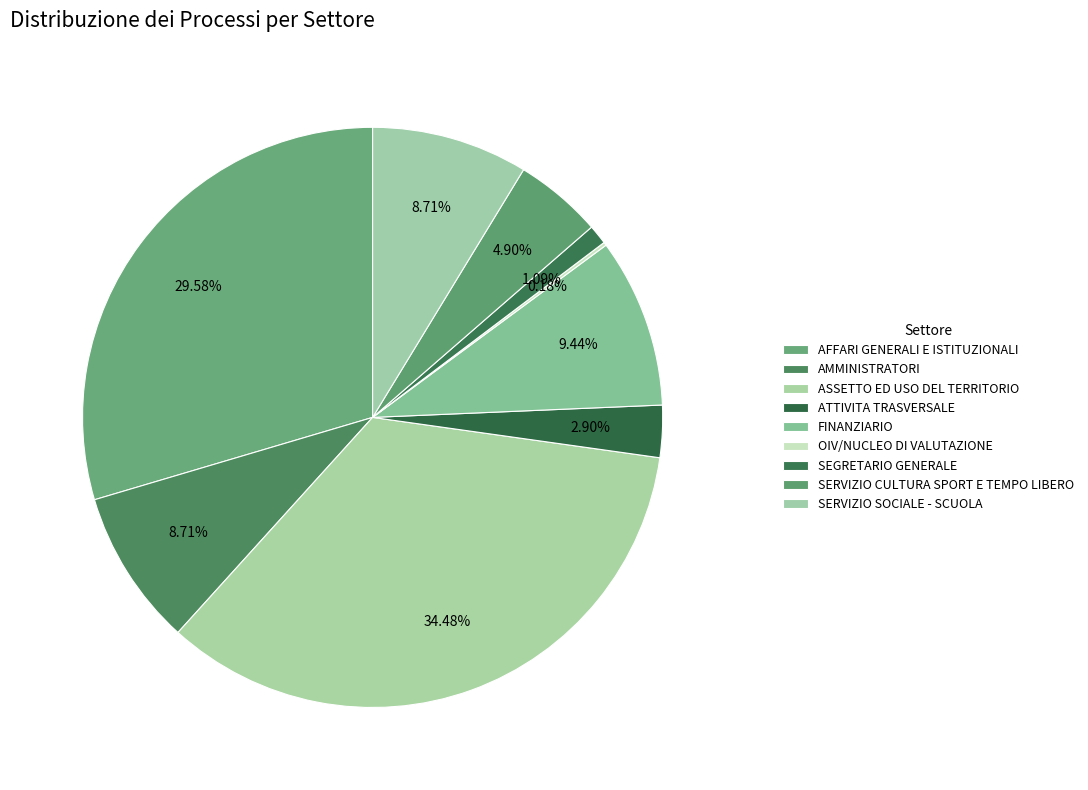

True or false: FINANZIARIO accounts for 9% of the total.

True